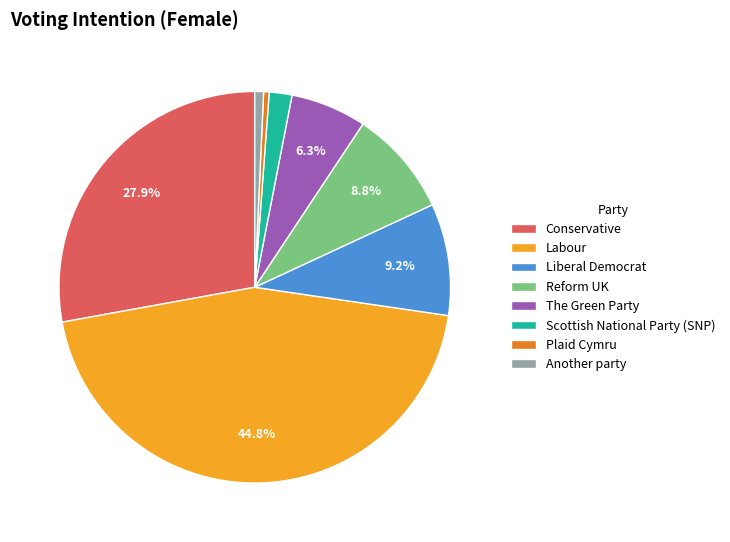

How many slices are in this pie chart?

8